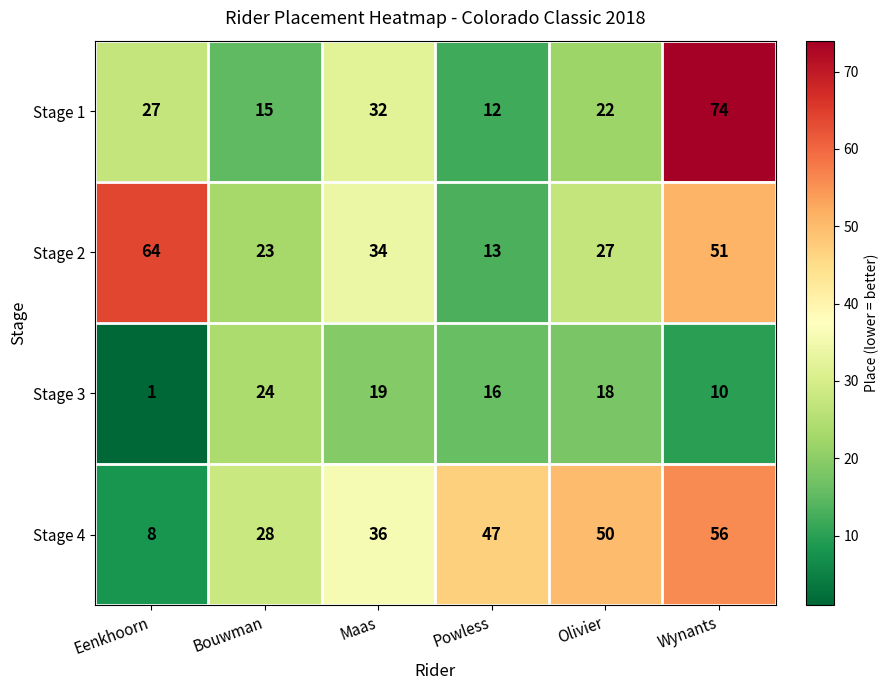

What is the maximum value for Stage 3?

24